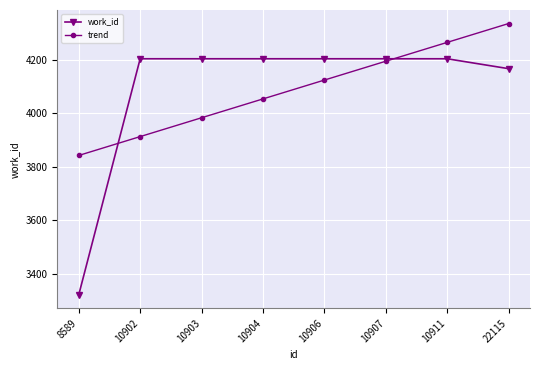

How many lines are shown in the chart?

2